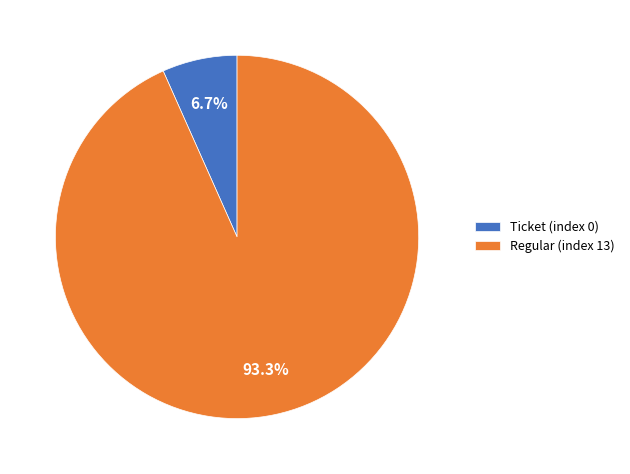

Does Regular (index 13) represent more than half of the total?

Yes